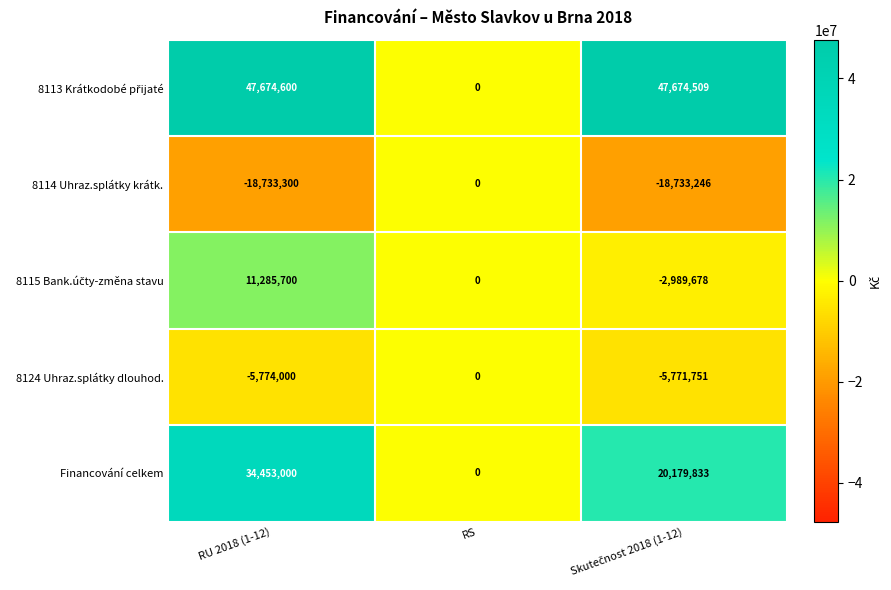

What is the smallest value displayed?

-18733300